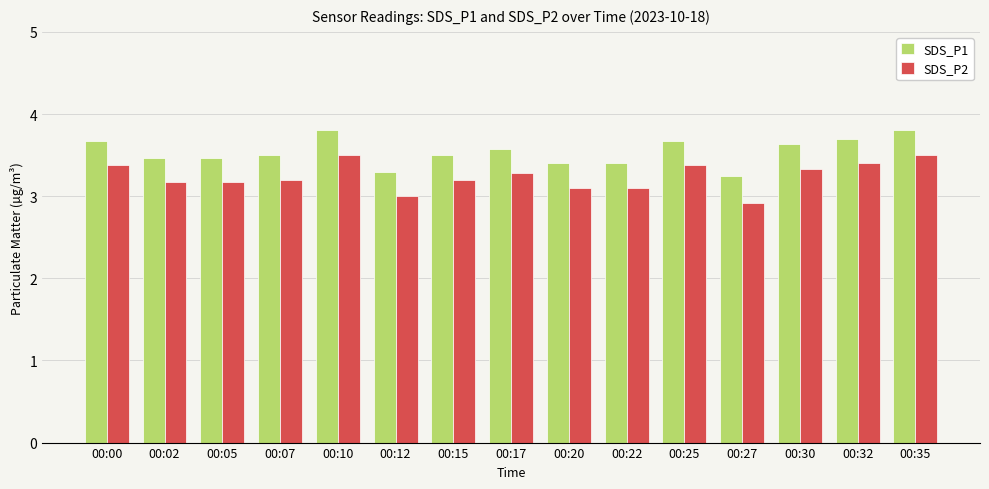

At how many categories does at least one series exceed 3?

15